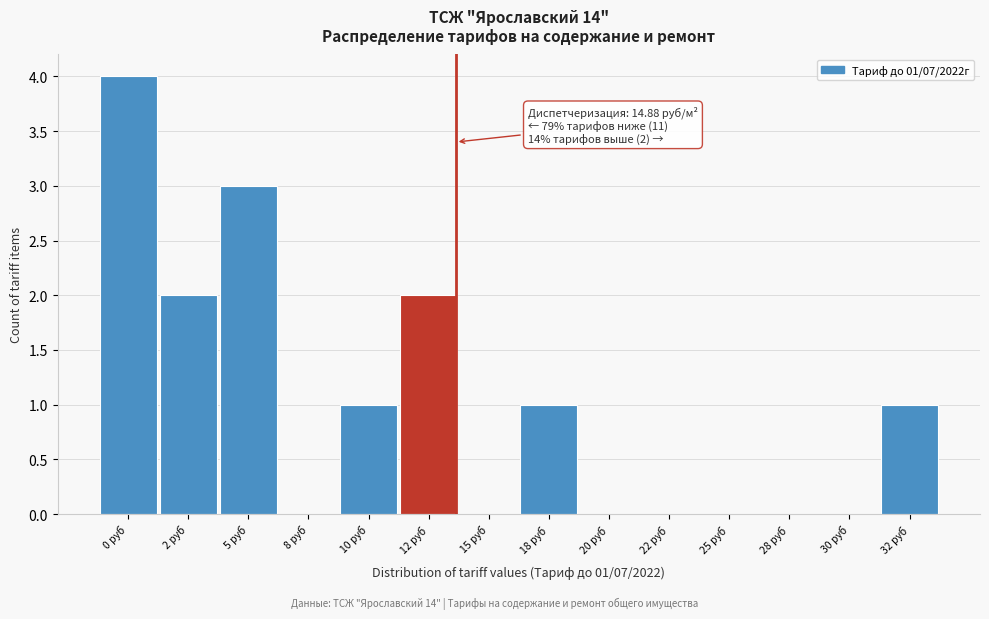

Reading left to right, extract all data points from this chart.

0 руб=4	2 руб=2	5 руб=3	8 руб=0	10 руб=1	12 руб=2	15 руб=0	18 руб=1	20 руб=0	22 руб=0	25 руб=0	28 руб=0	30 руб=0	32 руб=1